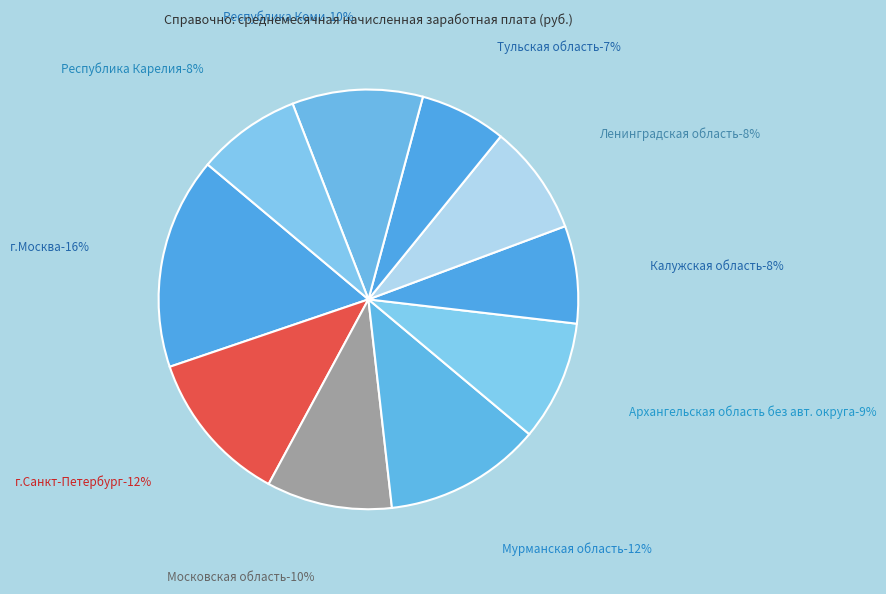

Does Архангельская область без авт. округа account for over 50% of the chart?

No